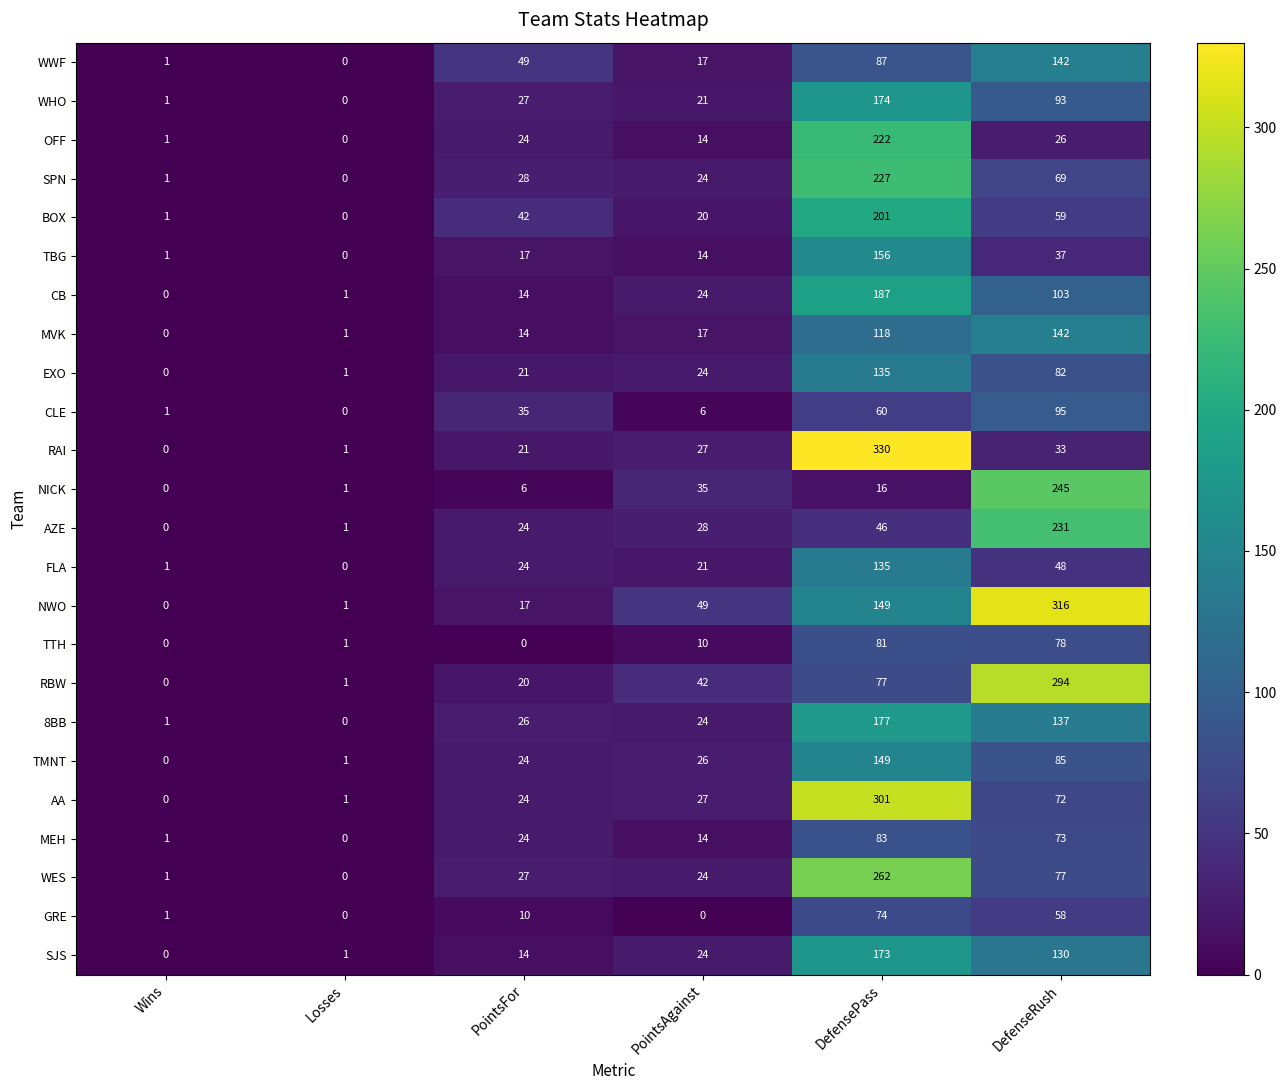

Which series has the largest total across all categories?

NWO